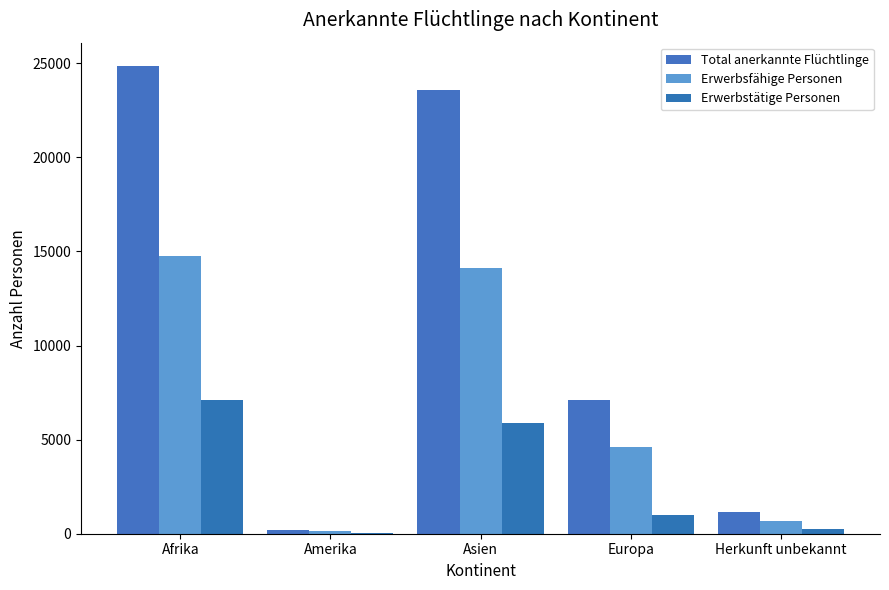

List the series in order of their overall mean, highest first.

Total anerkannte Flüchtlinge, Erwerbsfähige Personen, Erwerbstätige Personen